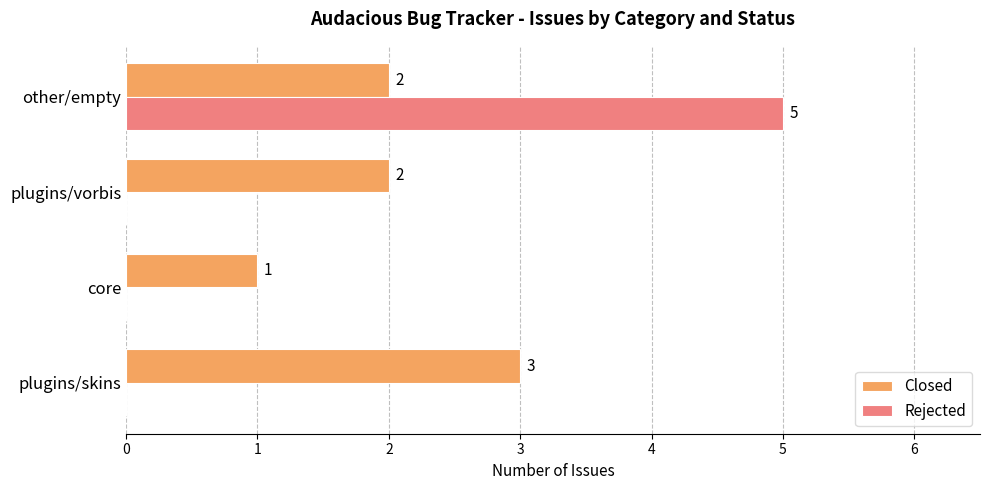

What is the maximum value shown in the chart?

5